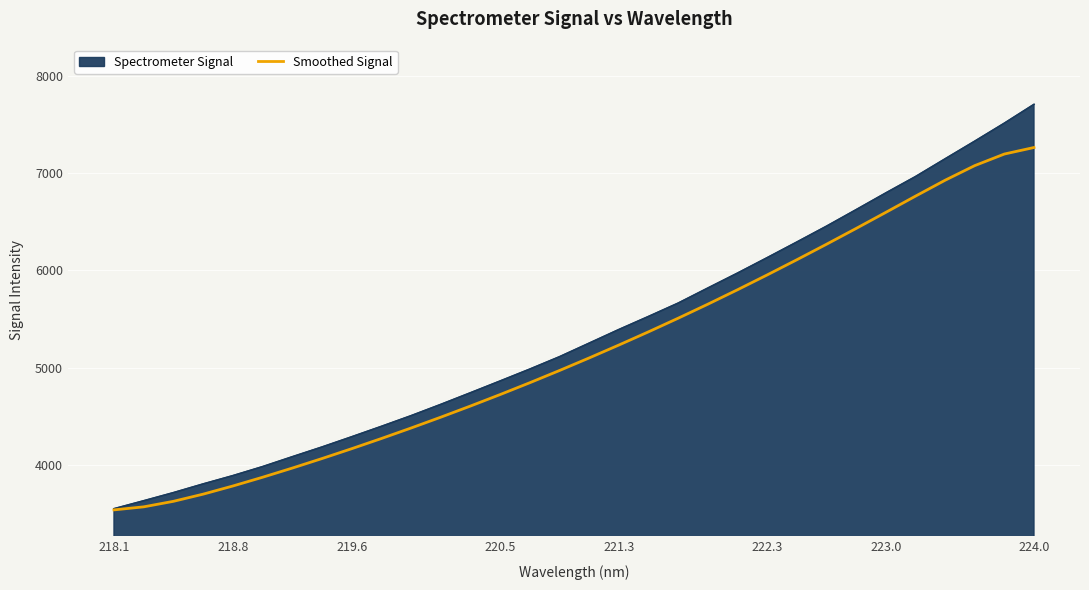

Rank the series by their maximum value, from highest to lowest.

Spectrometer Signal, Smoothed Signal